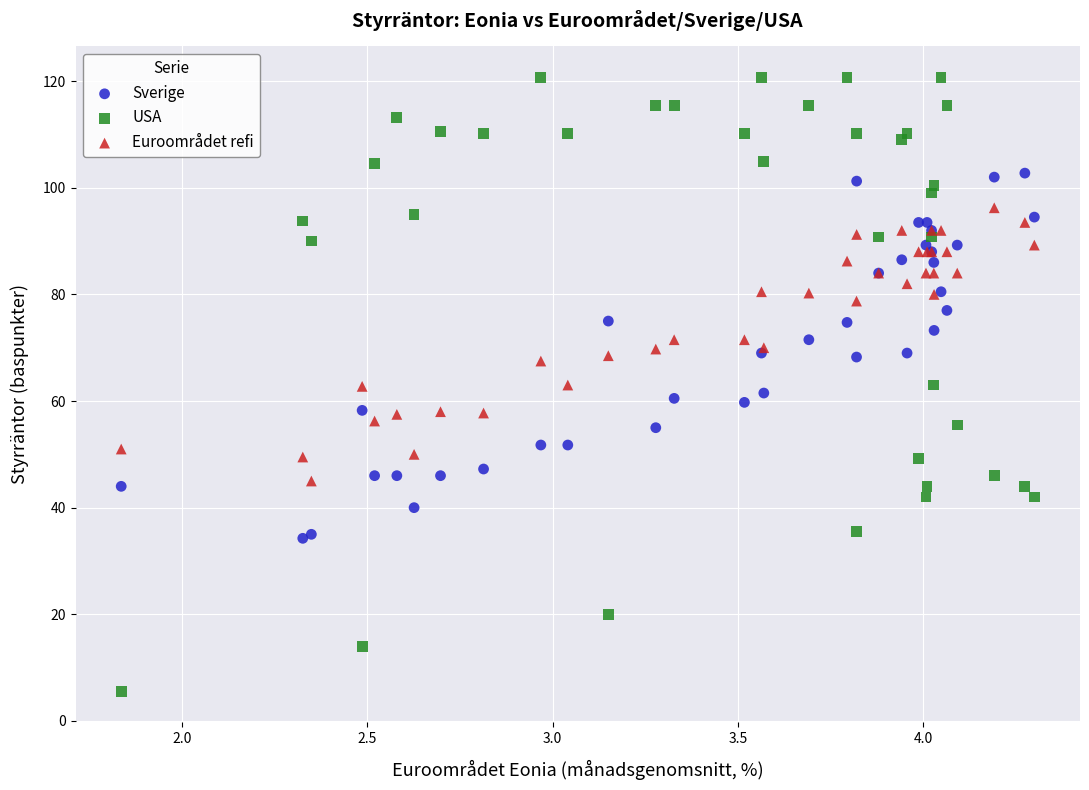

Which series contains the lowest Y value?

USA